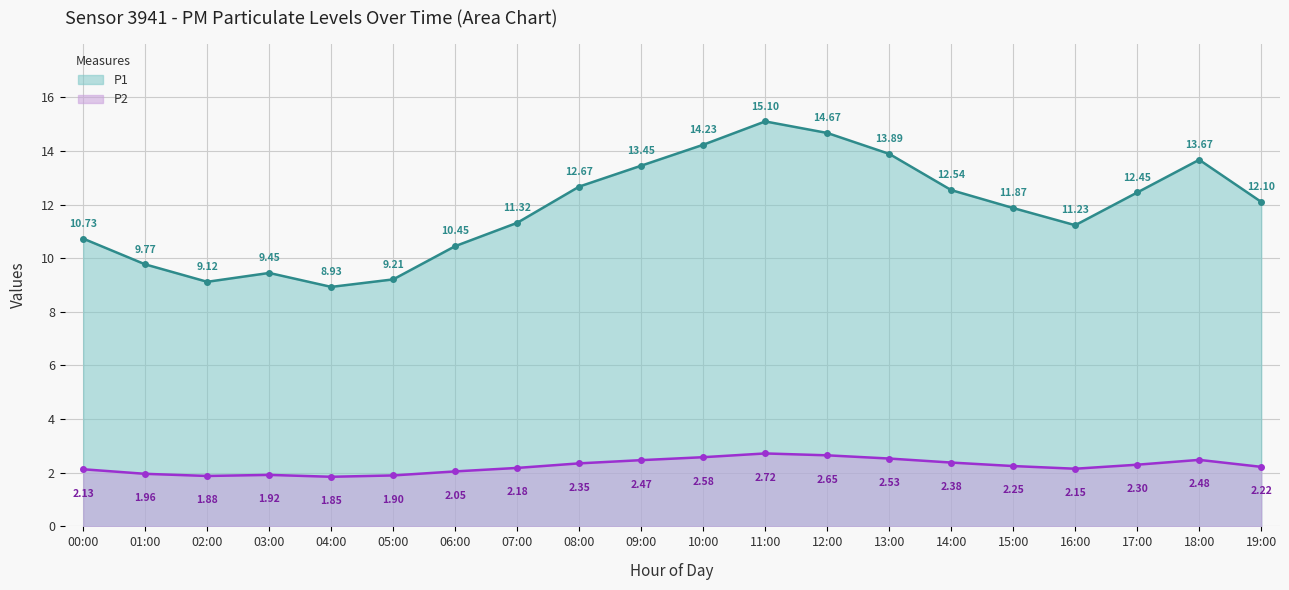

What are all the series names shown in the legend?

P1, P2